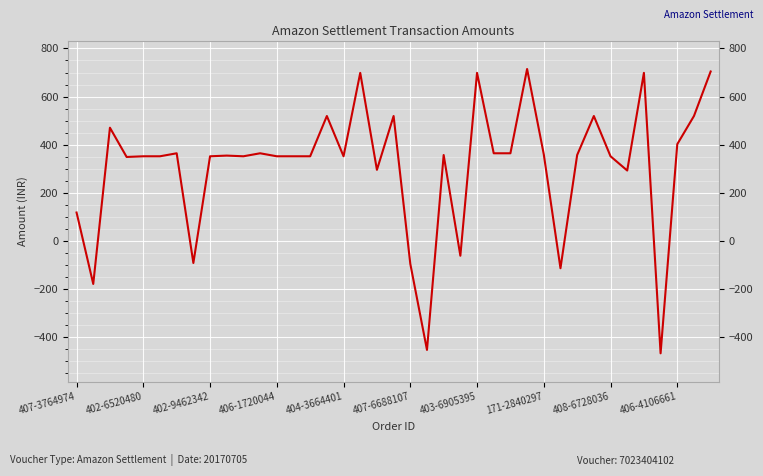

What is the minimum value shown in the chart?

-466.3